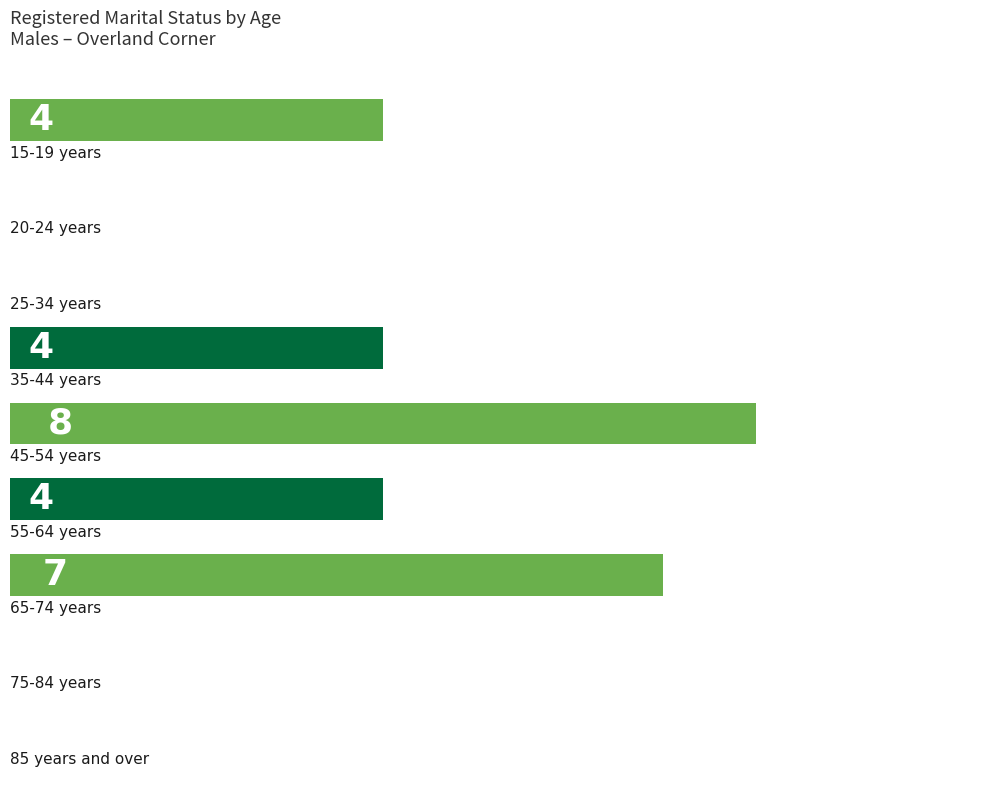

Where does the data first go above 4?

45-54 years